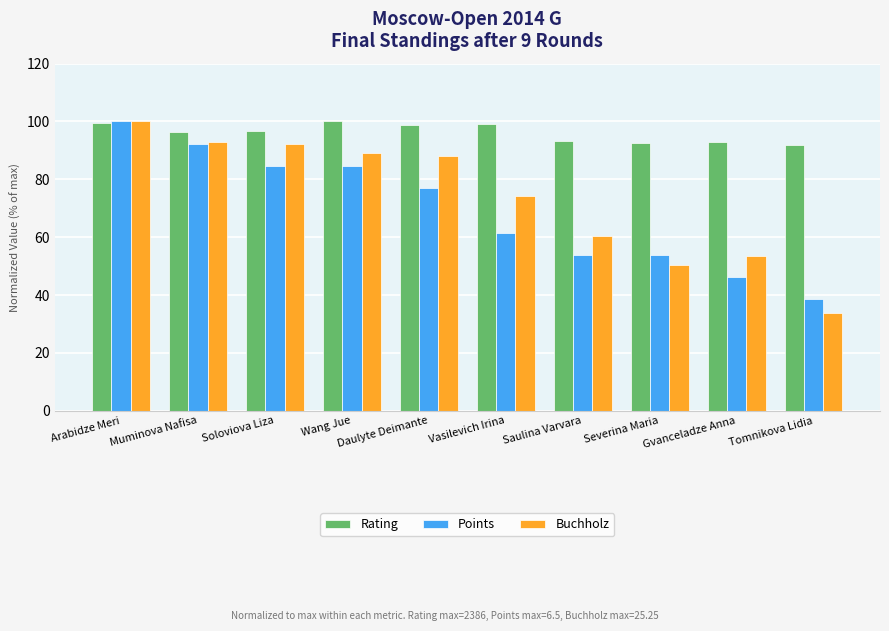

What is the greatest value displayed?

100.0